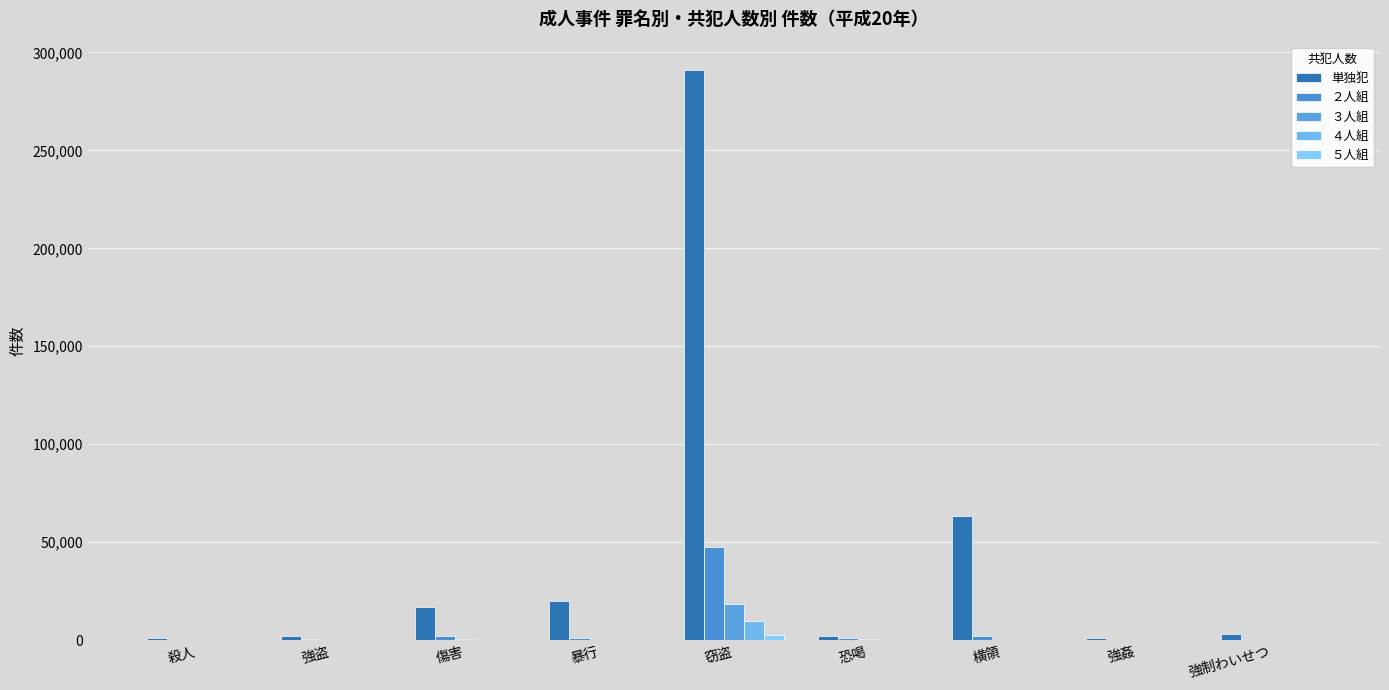

Does the chart contain stacked bars?

No